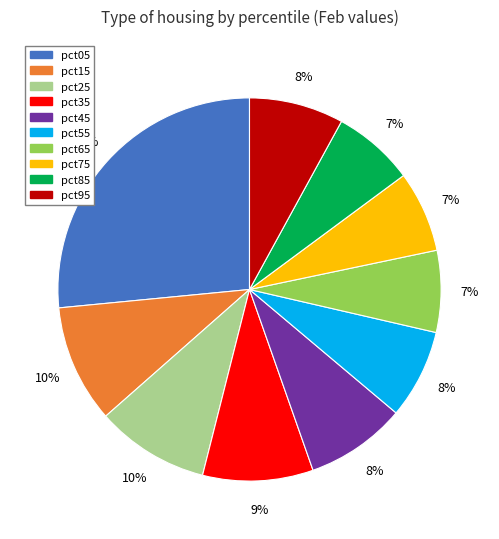

Which category has the biggest portion of the pie?

pct05